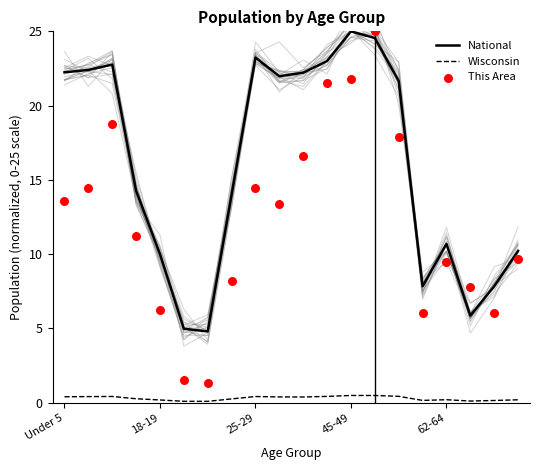

Which series has the largest total across all categories?

National